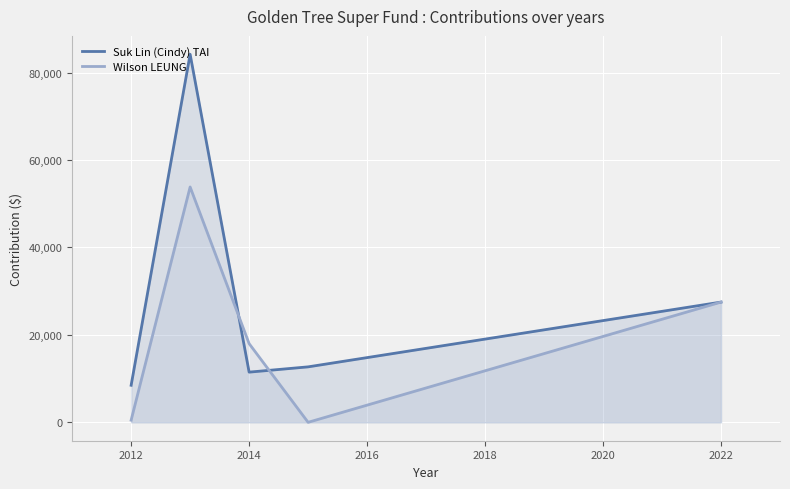

What is the average value of the Wilson LEUNG series?

19966.0